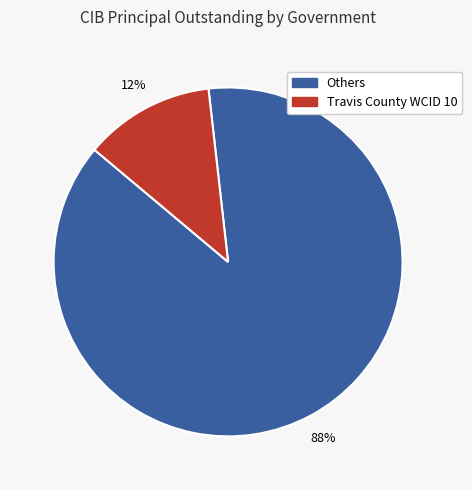

Does any single category account for the majority?

Yes